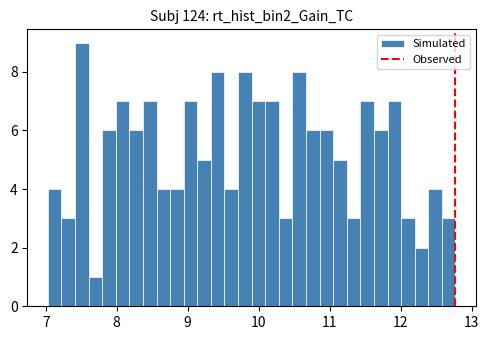

Read against the x-axis, roughly where is the centre of the tallest bar?

7.5